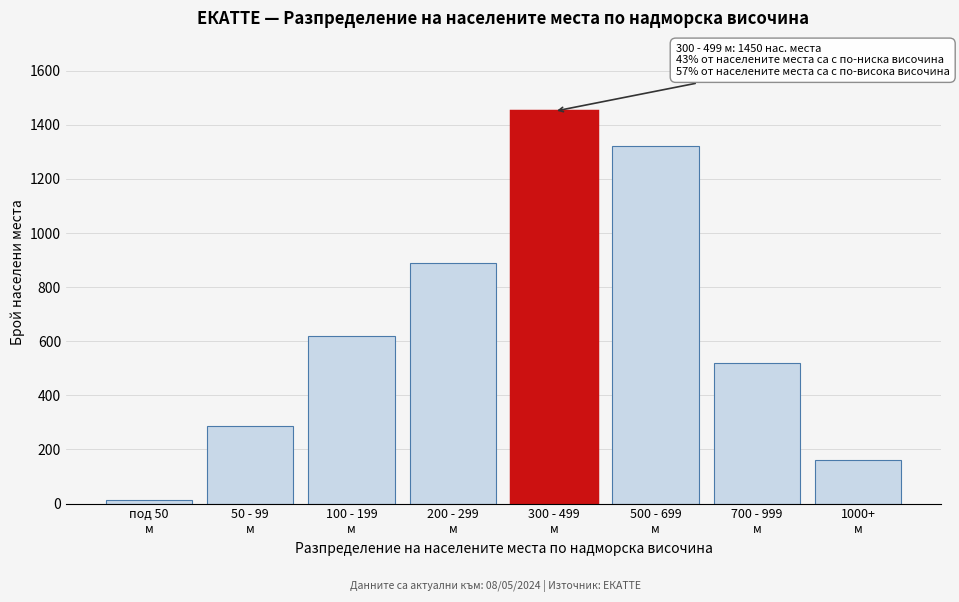

Reading right to left, extract all data points from this chart.

162	520	1320	1450	890	620	285	12